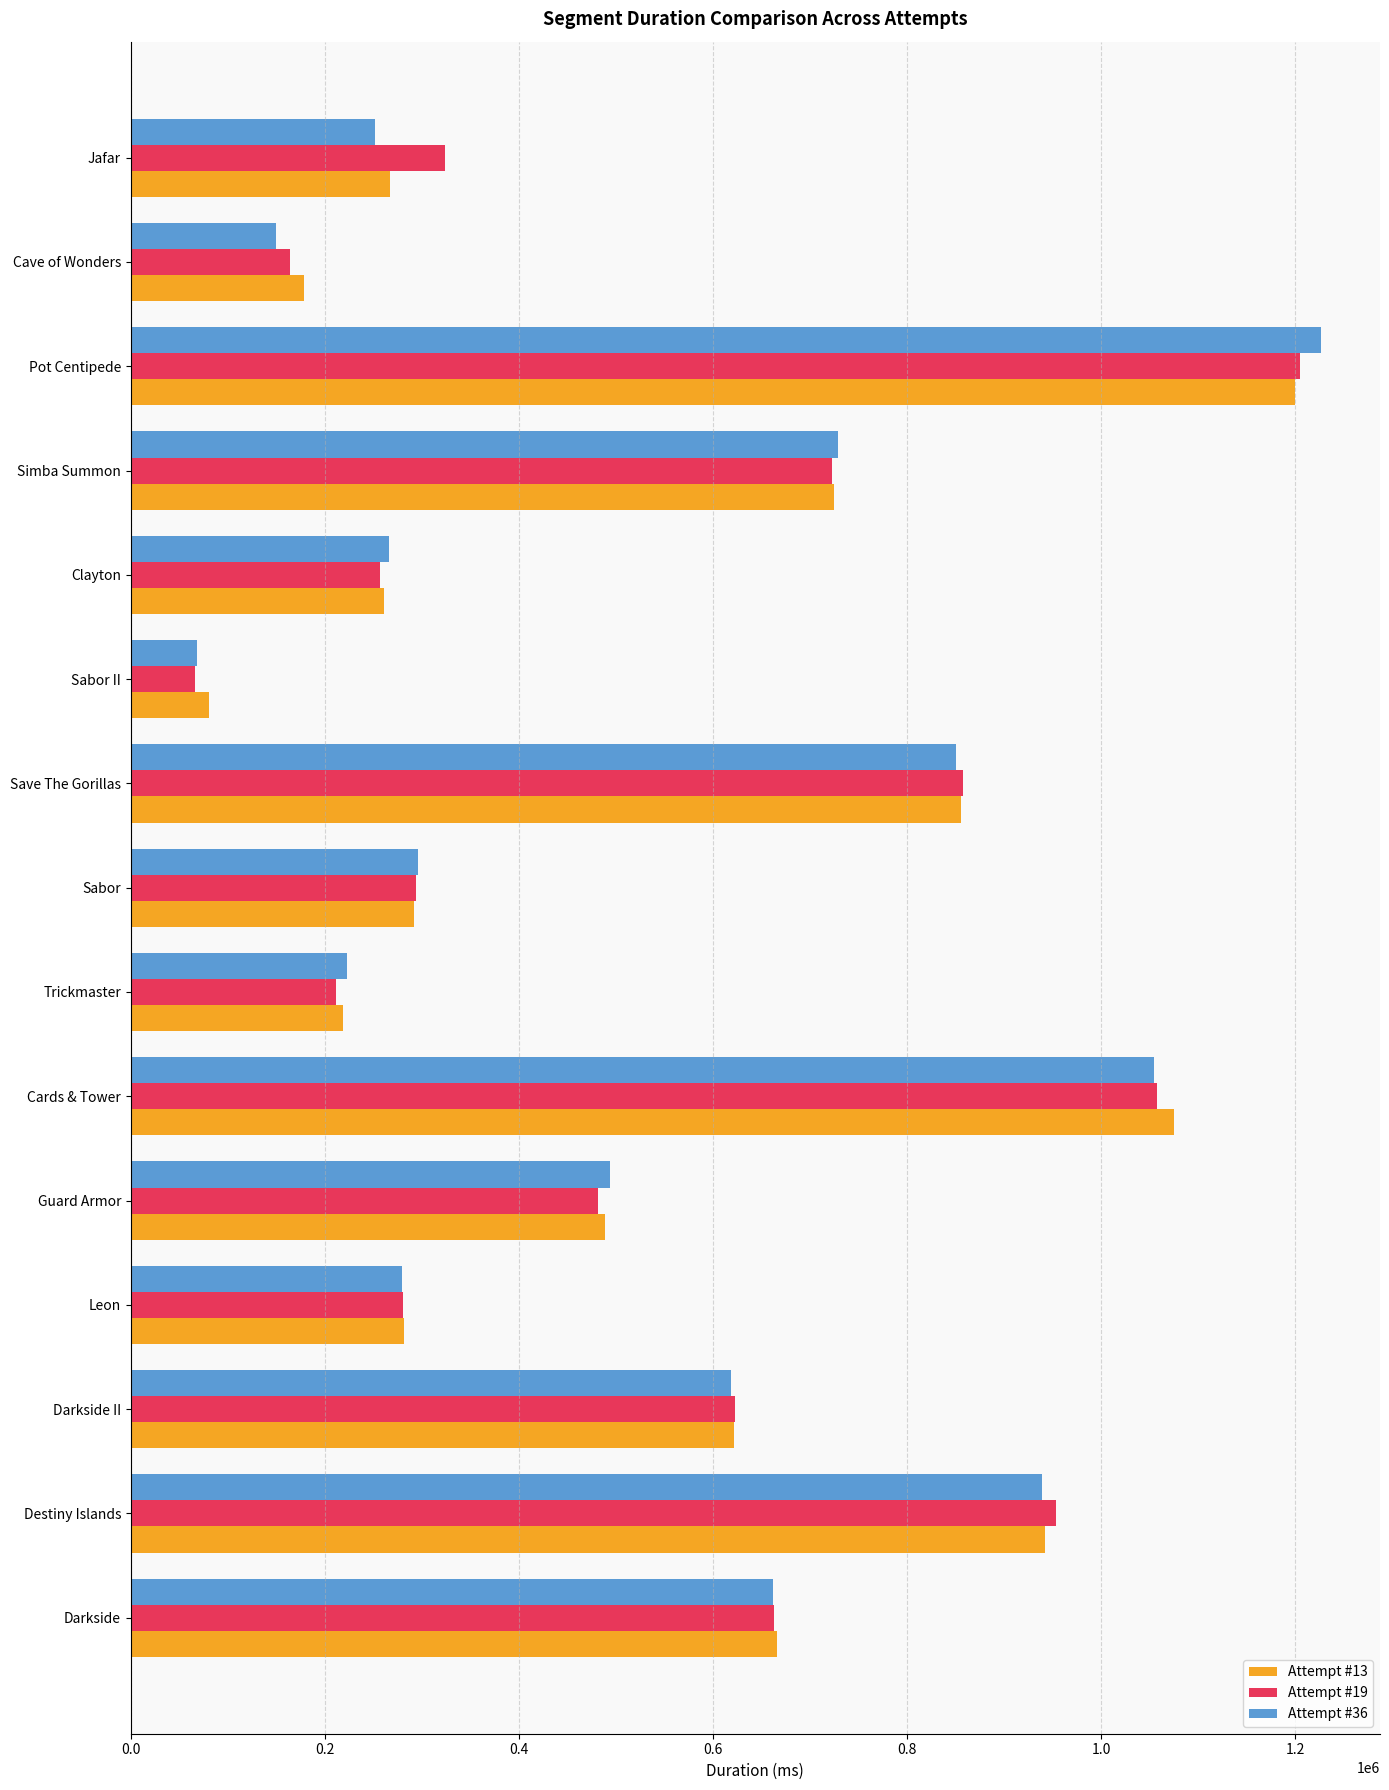

True or false: Attempt #13 has a value of 140758 at Sabor II.

False